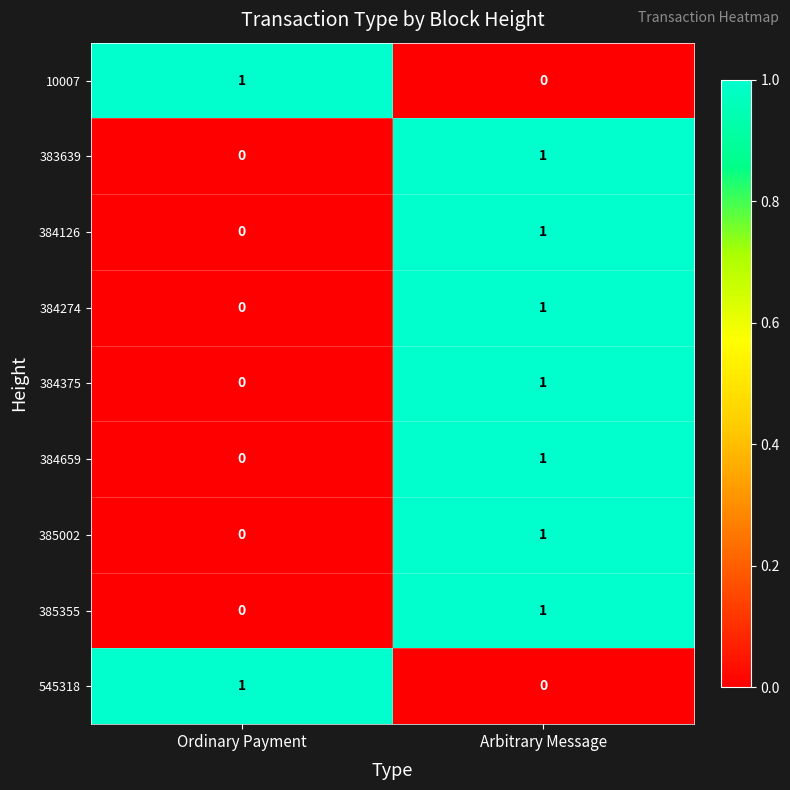

At which label is 384126 closest to 0?

Ordinary Payment